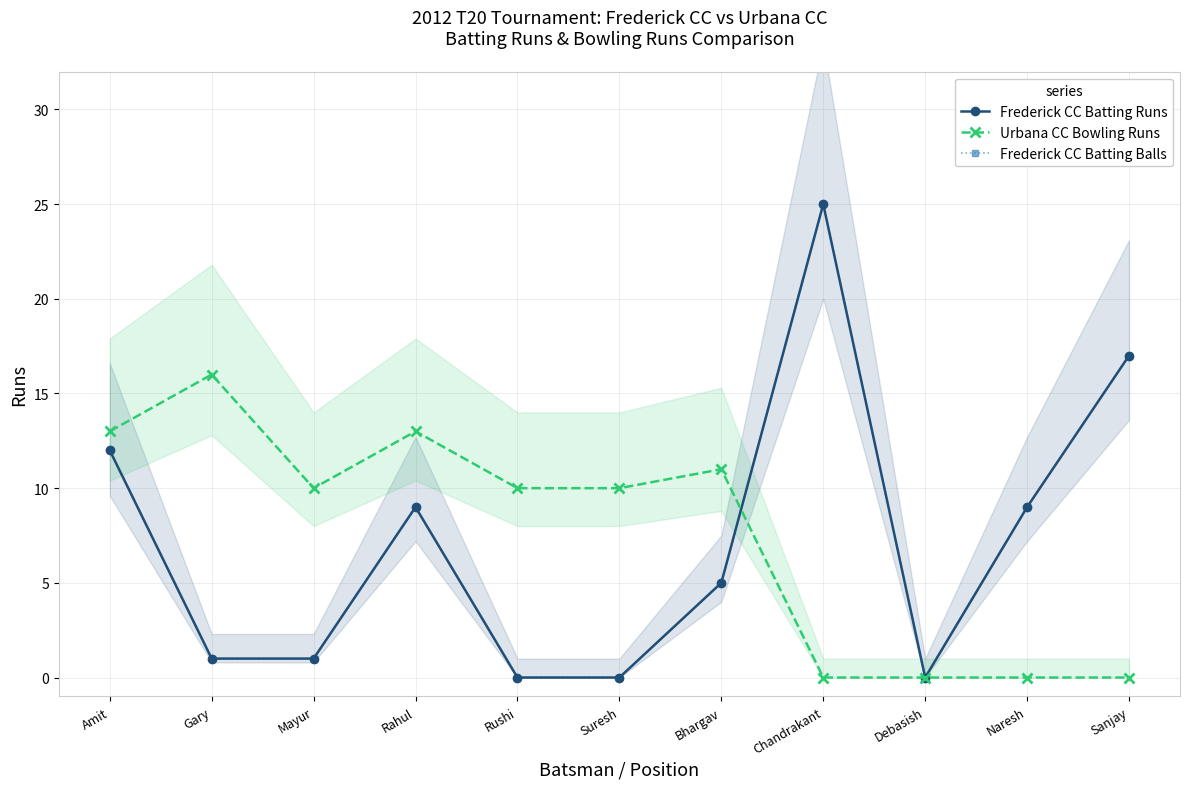

What is the label of the 7th point from the right?

Rushi